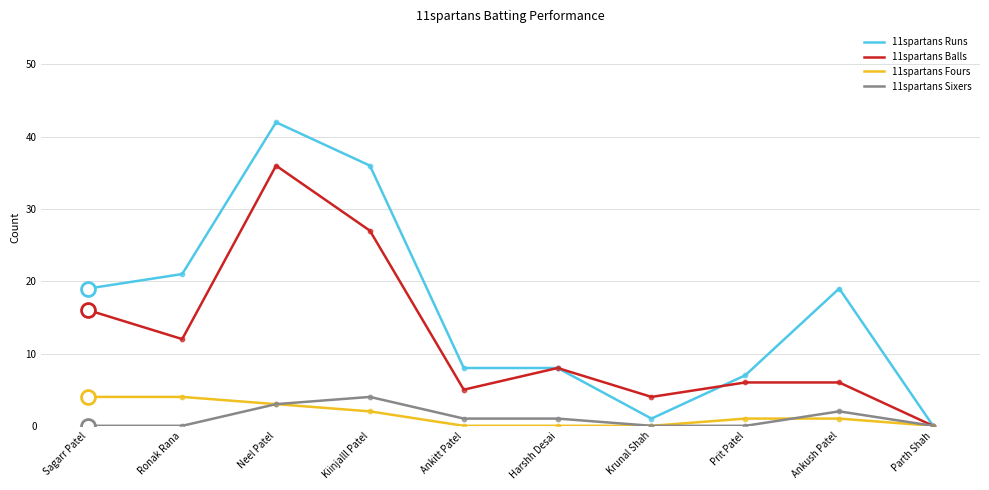

What is the total value across all series at Sagarr Patel?

39